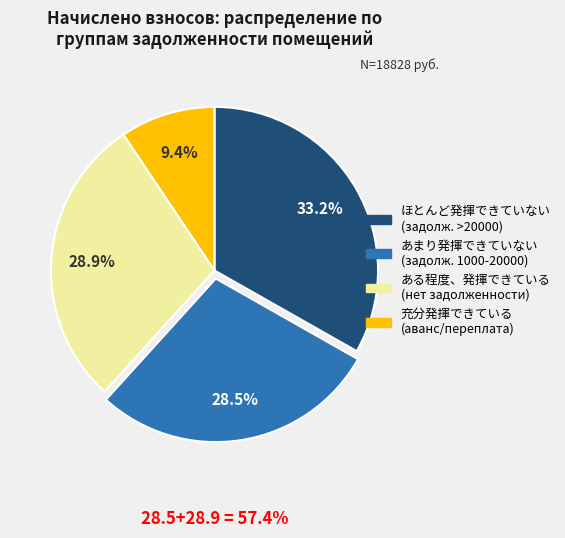

Does any single category account for the majority?

No